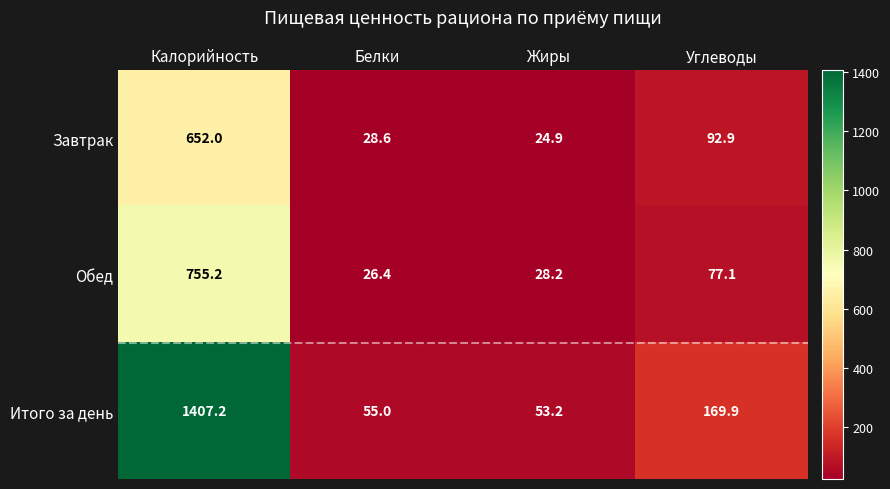

What is the sum of all Обед values?

886.9